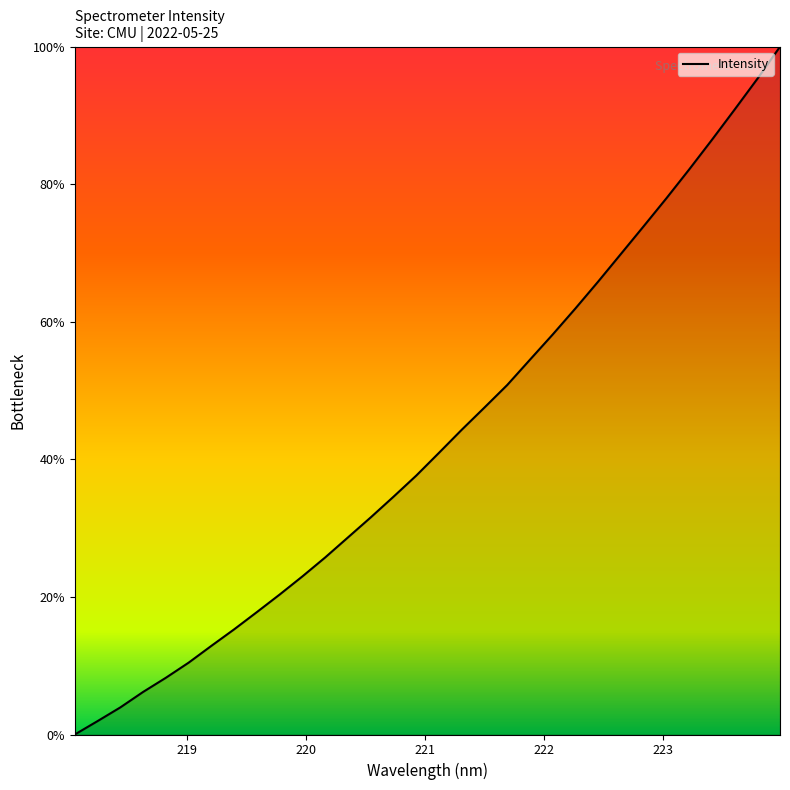

What is the greatest value displayed?

100.0